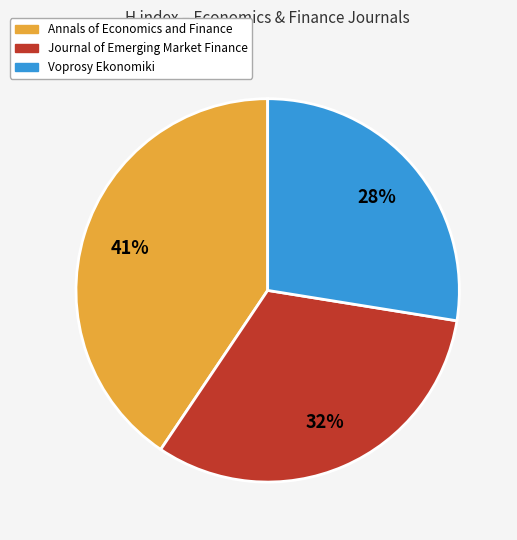

Count the number of slices in the pie.

3